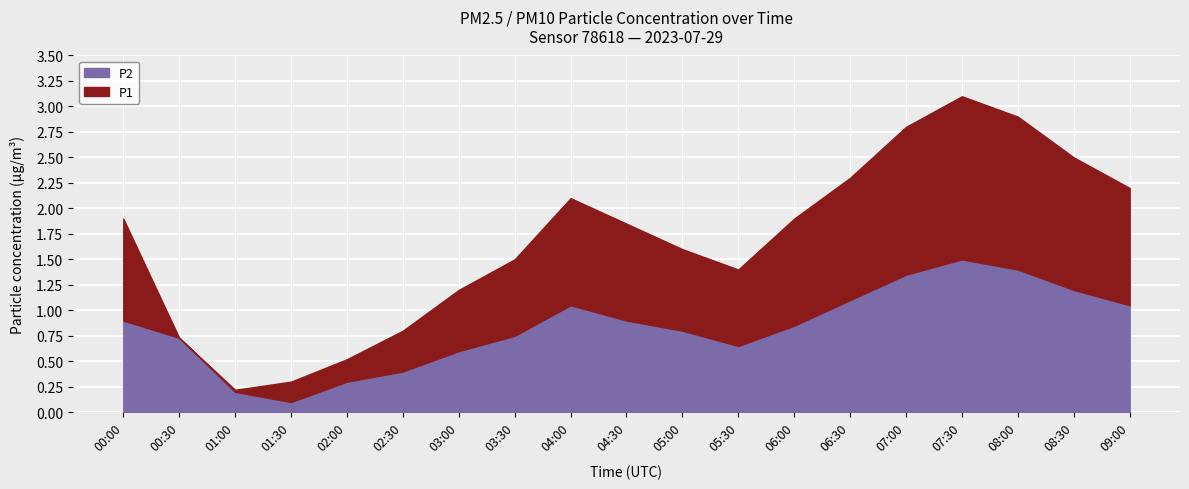

At which label is P1 closest to 1?

02:30